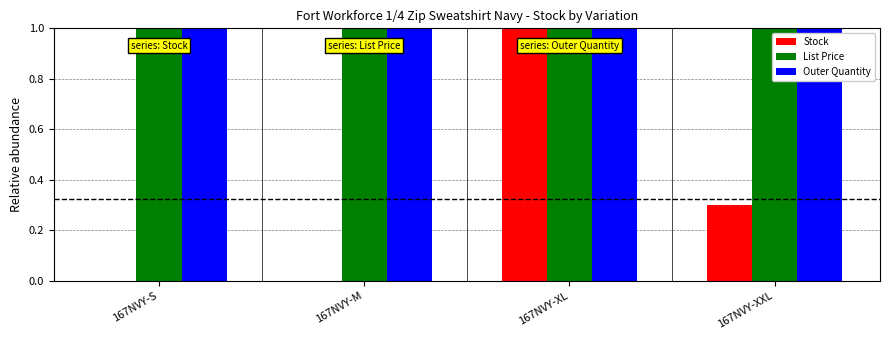

At which category is the sum across all series the highest?

167NVY-XL